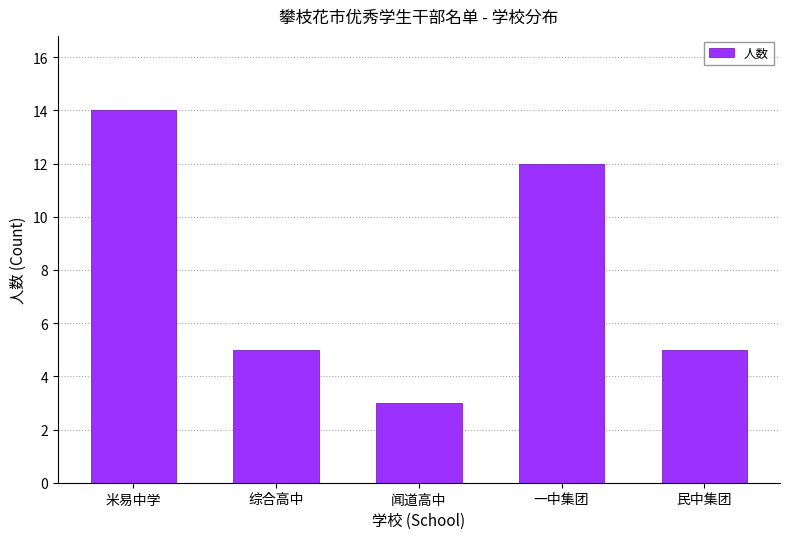

What is the change in value from 闻道高中 to 一中集团?

+9